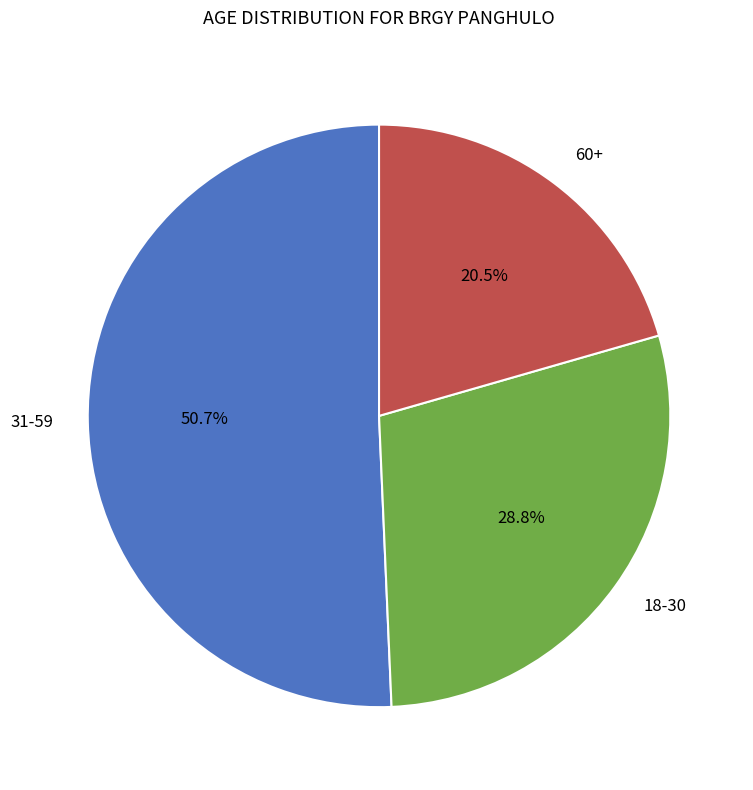

What percentage do 31-59 and 18-30 together represent?

79.5%